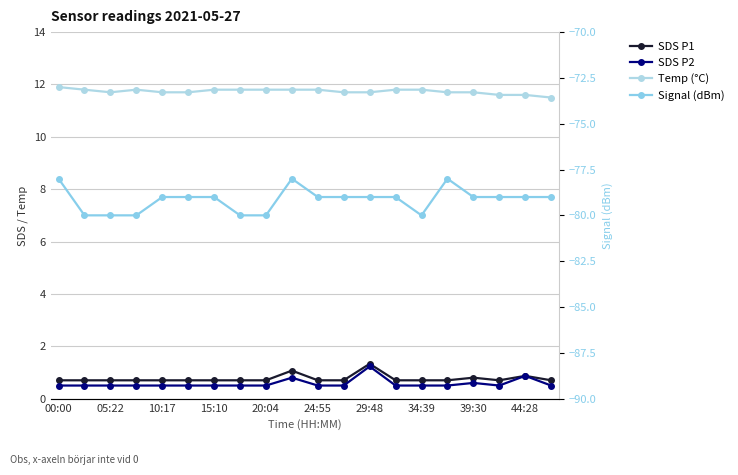

Which category has the lowest value in the SDS P1 series?

00:00